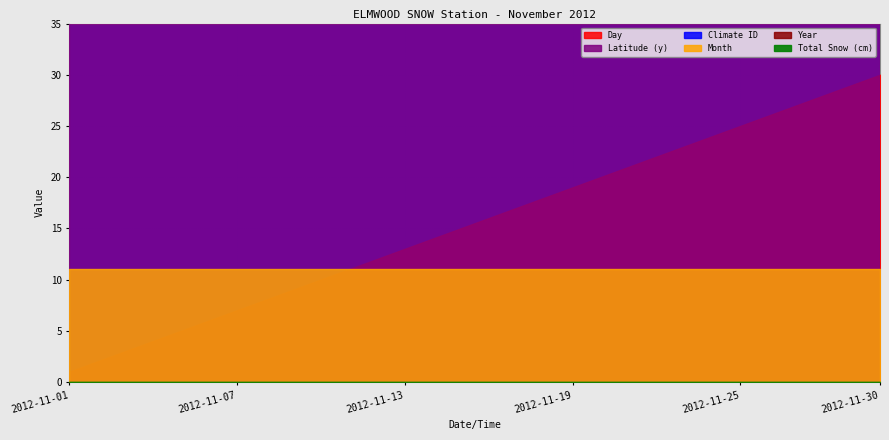

What value does the Climate ID series have at 2012-11-19?

8300426.0